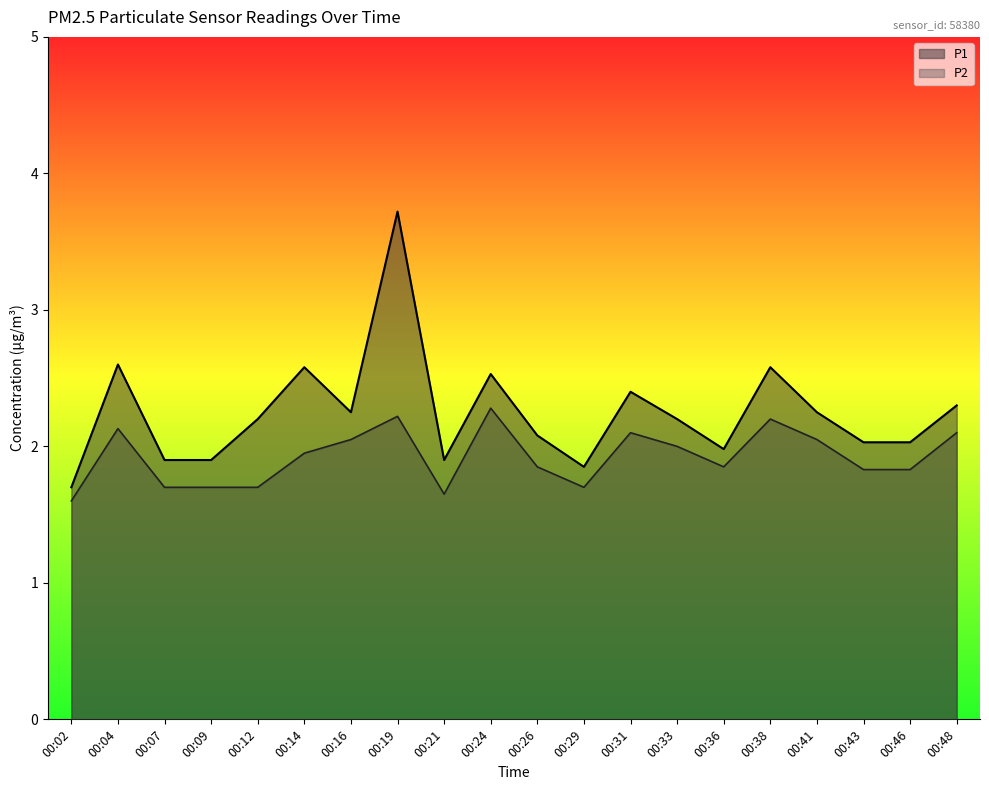

How many lines are shown in the chart?

2